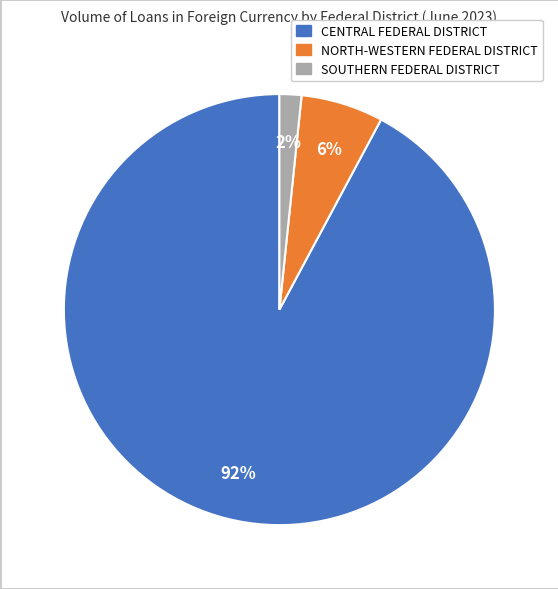

Is it true that NORTH-WESTERN FEDERAL DISTRICT is 1% of the pie?

False